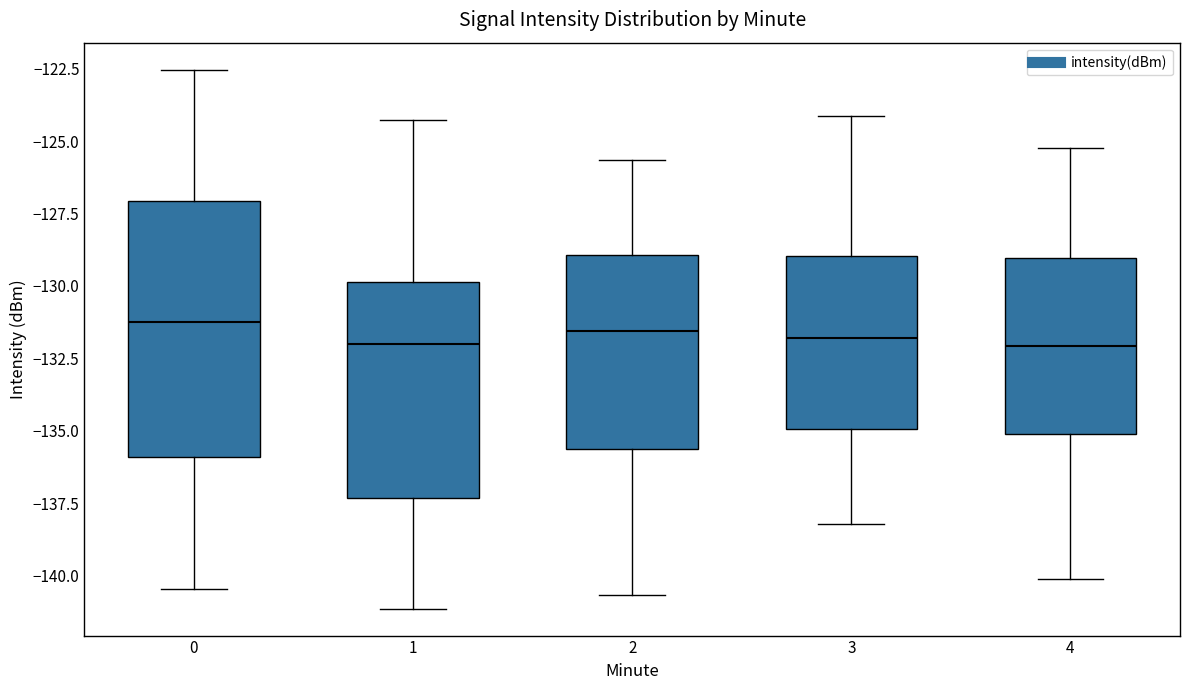

Where is the lower edge of the box at x = 0 on the y-axis? The values are not printed on the chart, so give them approximately, as read against the axis.

-136.0